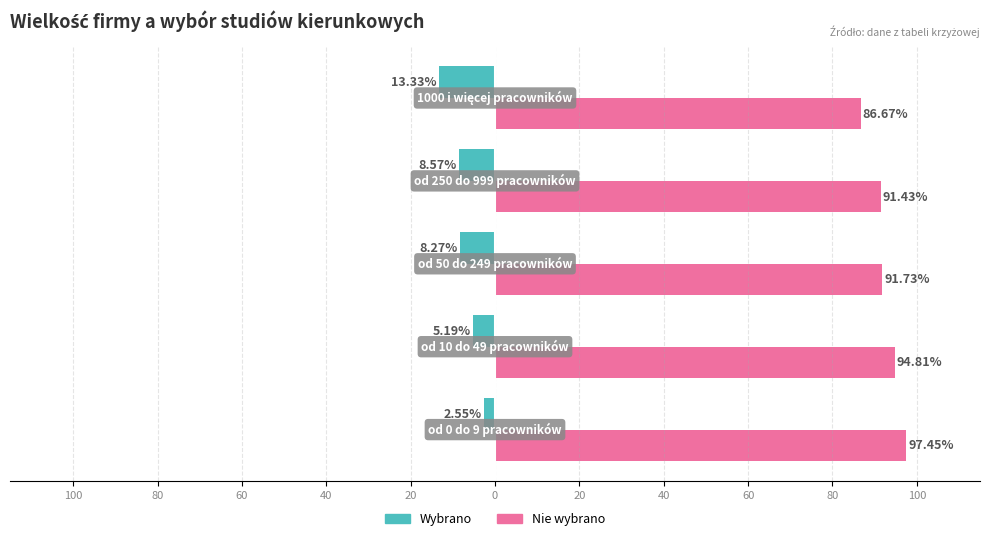

What are all the series names shown in the legend?

Wybrano, Nie wybrano